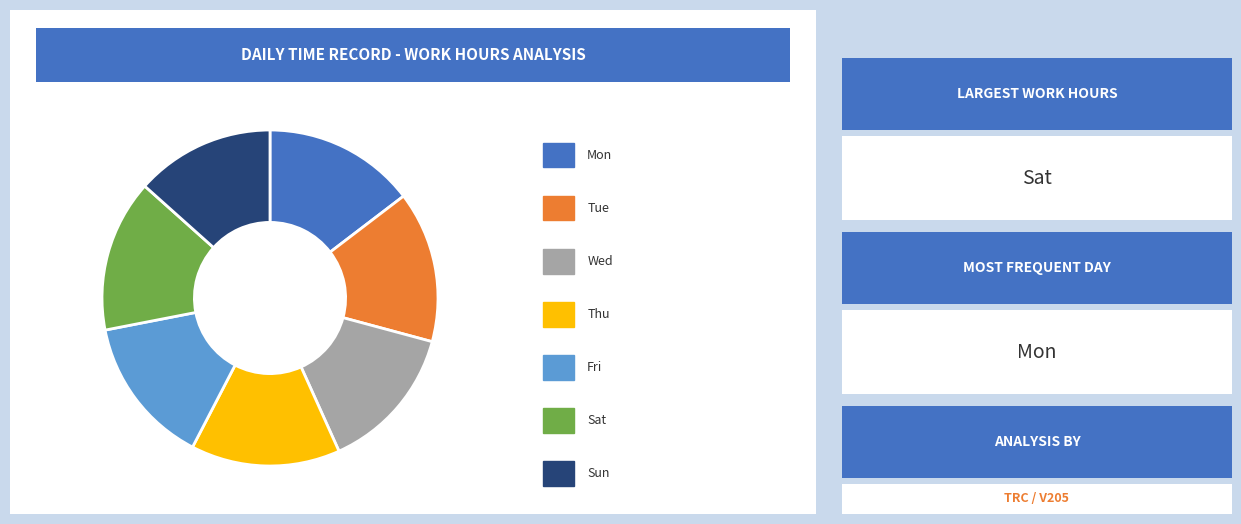

Which slice is the largest?

Sat